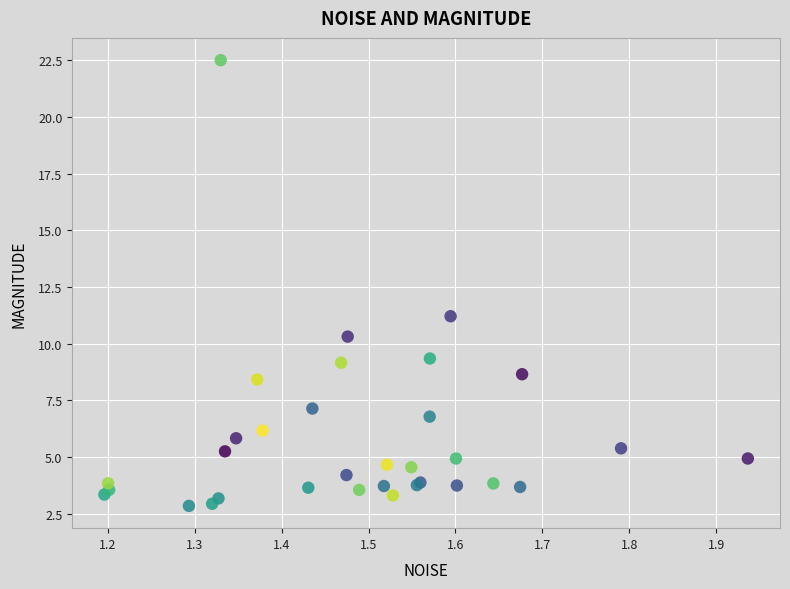

What Y value in the scatter plot is closest to 12?

11.2